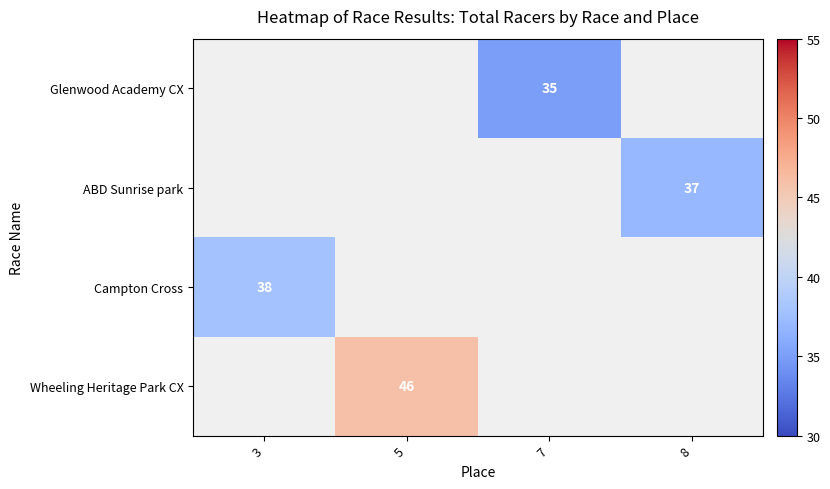

What is the minimum value shown in the chart?

35.0